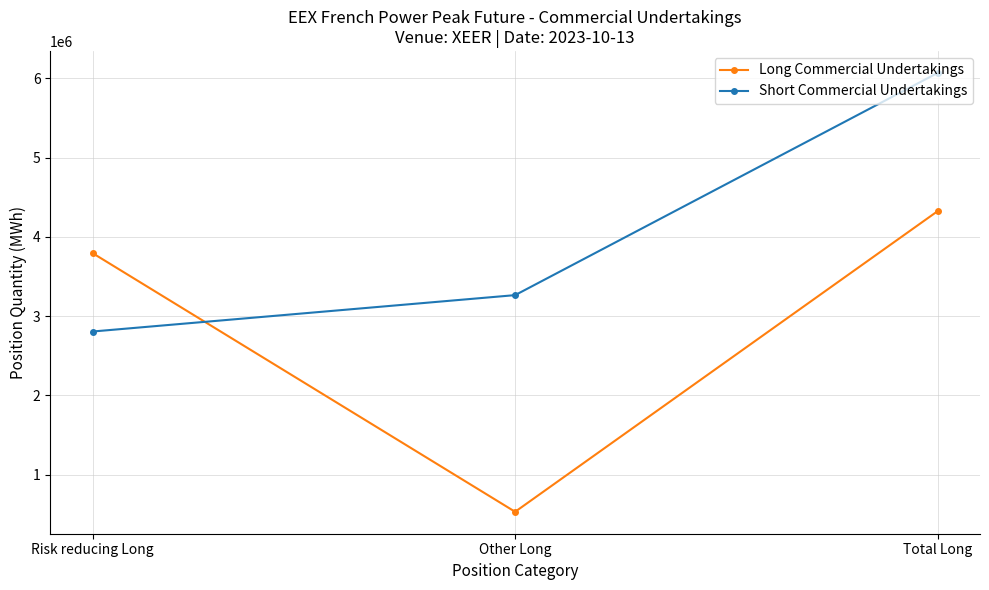

Is this an area chart (filled region under the line)?

No